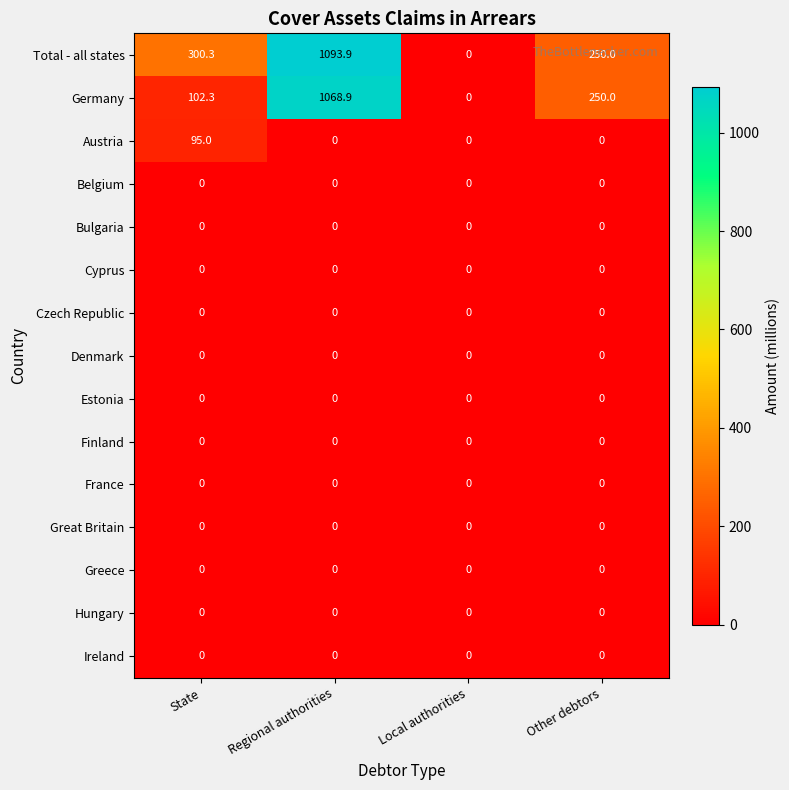

Which category has the highest value across all series?

Regional authorities